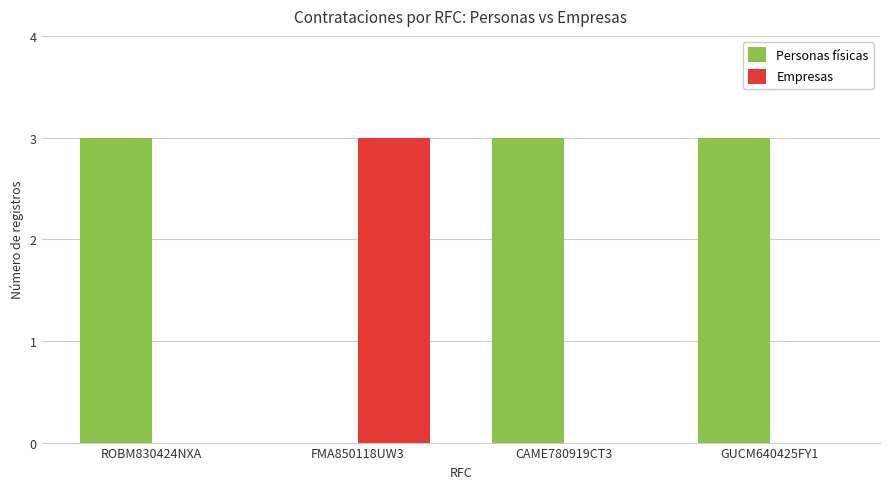

Are the bars grouped side by side (vs. stacked)?

Yes